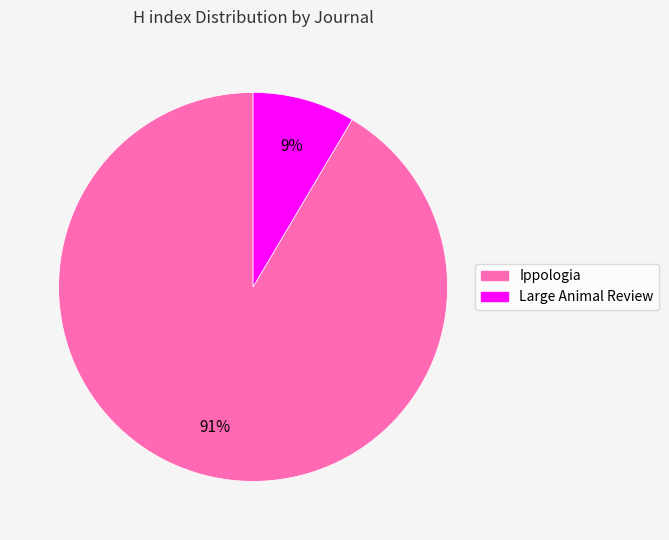

Rank the categories by value from lowest to highest.

Large Animal Review, Ippologia